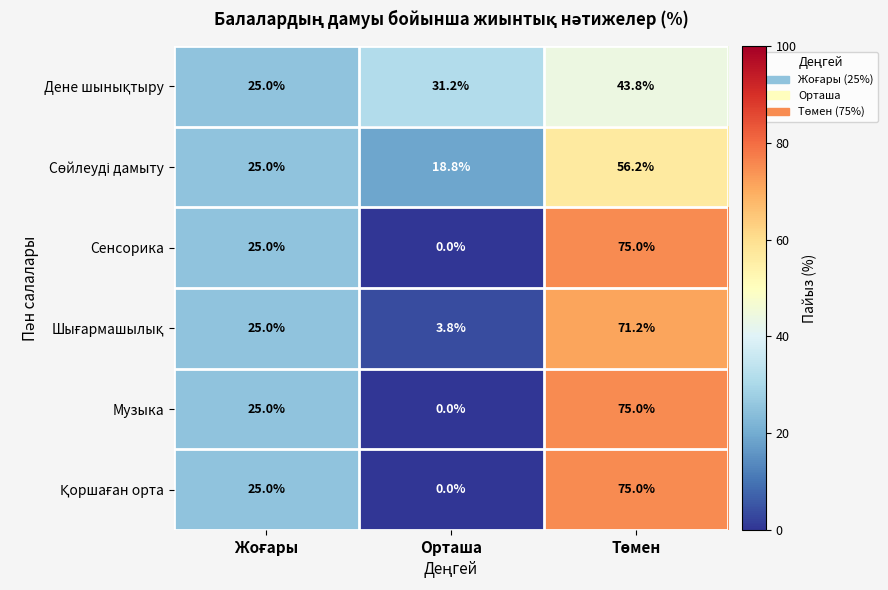

At which category does the chart reach its minimum across all series?

Орташа